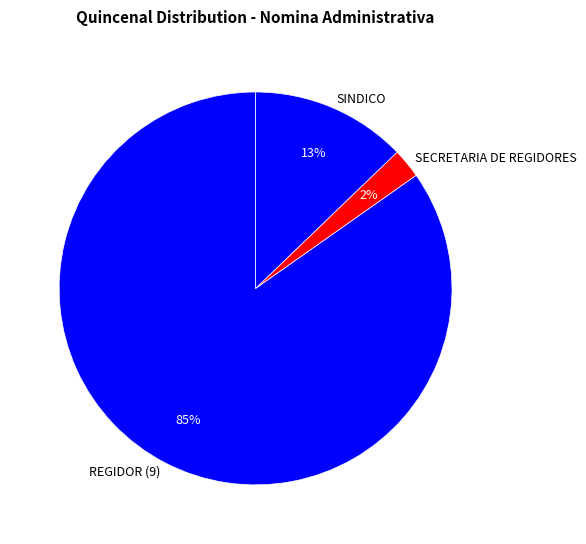

Count the number of slices in the pie.

3